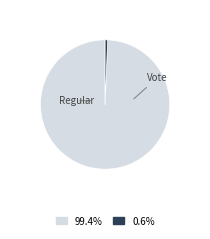

Which slice is the largest?

Regular